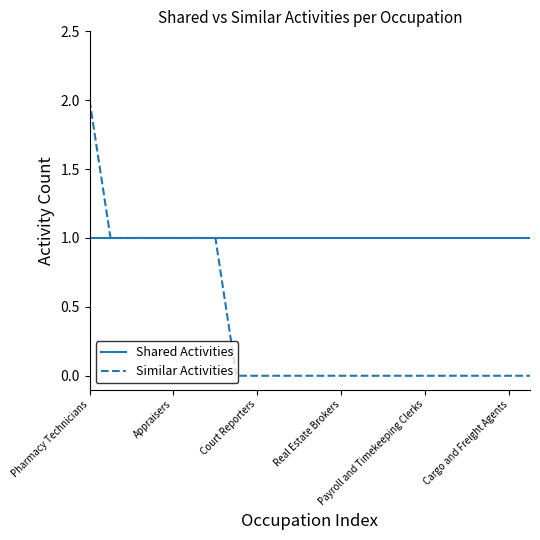

How many series are shown in this chart?

2